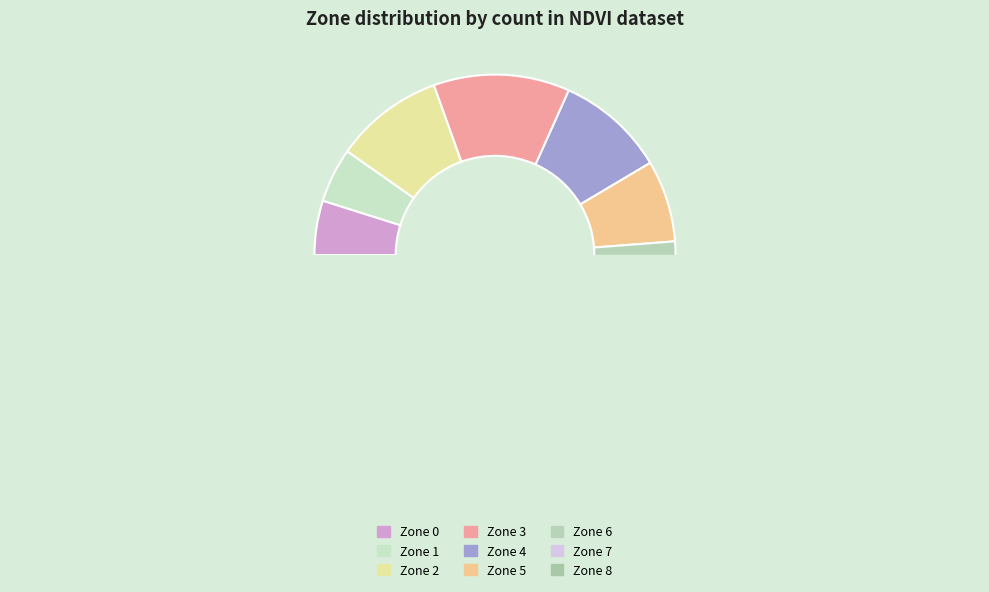

Is there any slice that represents more than half of the pie?

No